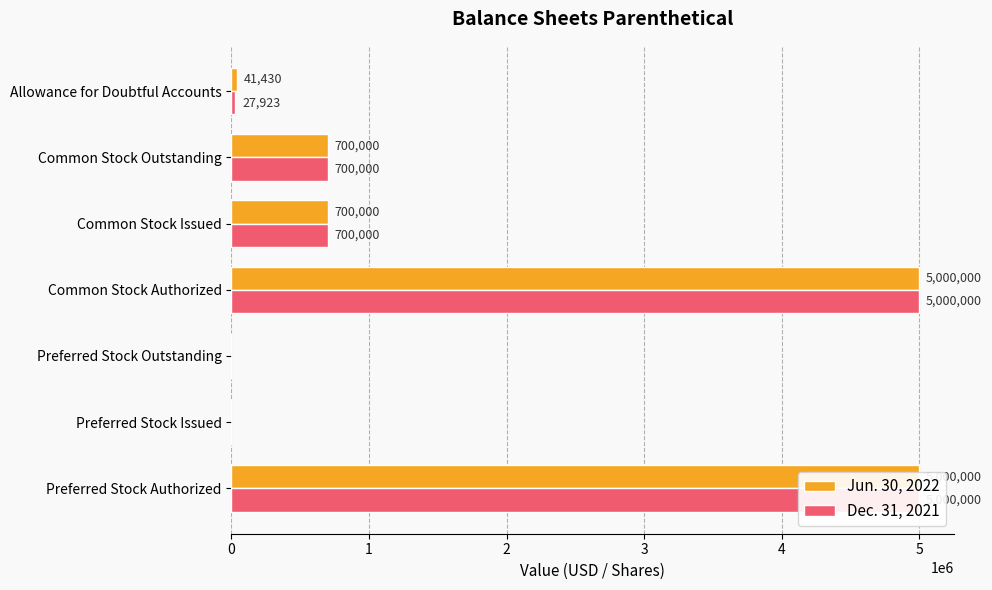

Reading left to right, what are all the values shown in this chart?

Jun. 30, 2022: 5000000	0	0	5000000	700000	700000	41430
Dec. 31, 2021: 5000000	0	0	5000000	700000	700000	27923